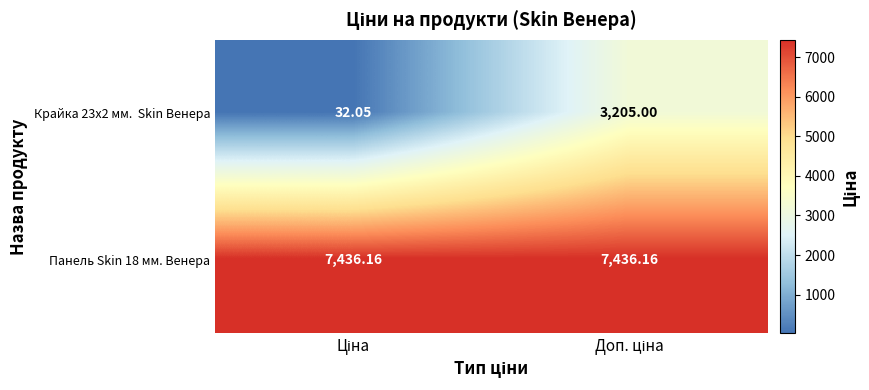

Which series has the largest total across all categories?

Панель Skin 18 мм. Венера